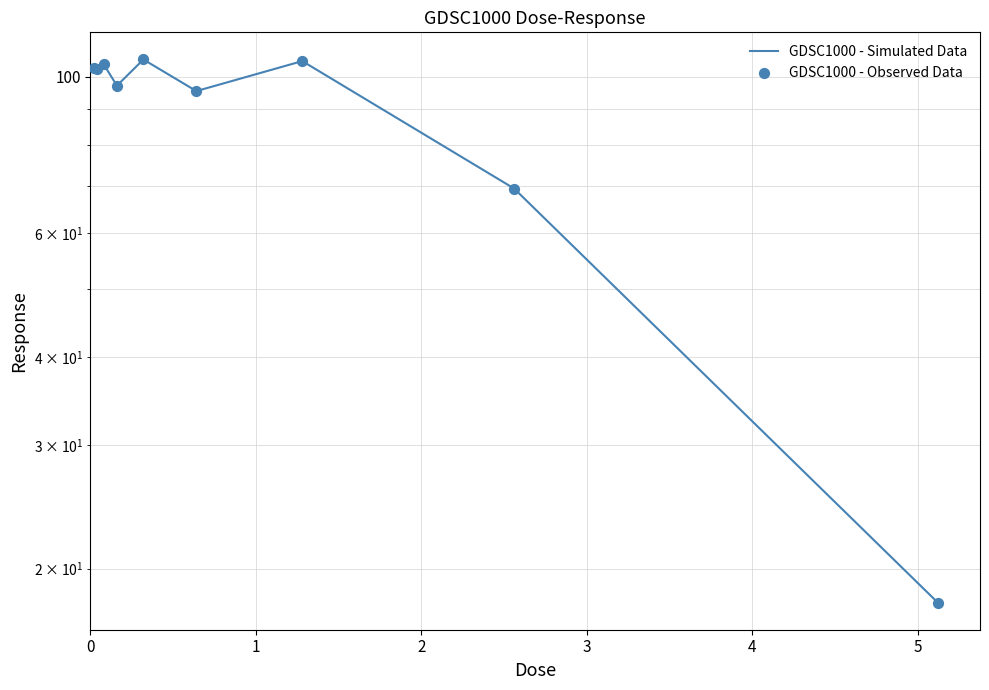

At how many categories does at least one series exceed 96?

6